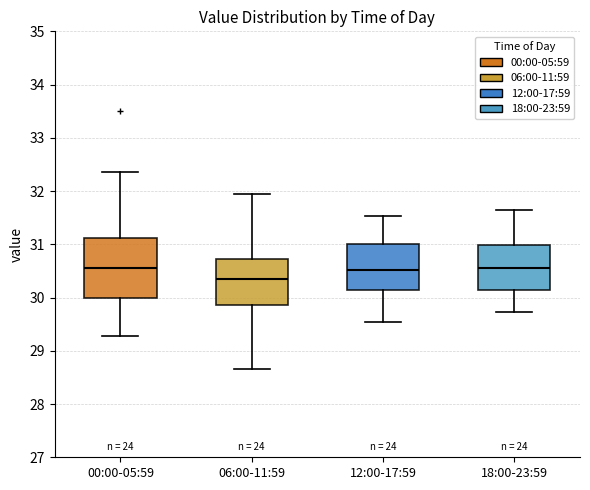

Where does the lower whisker of the box for 12:00-17:59 end on the y-axis? The values are not printed on the chart, so give them approximately, as read against the axis.

29.6